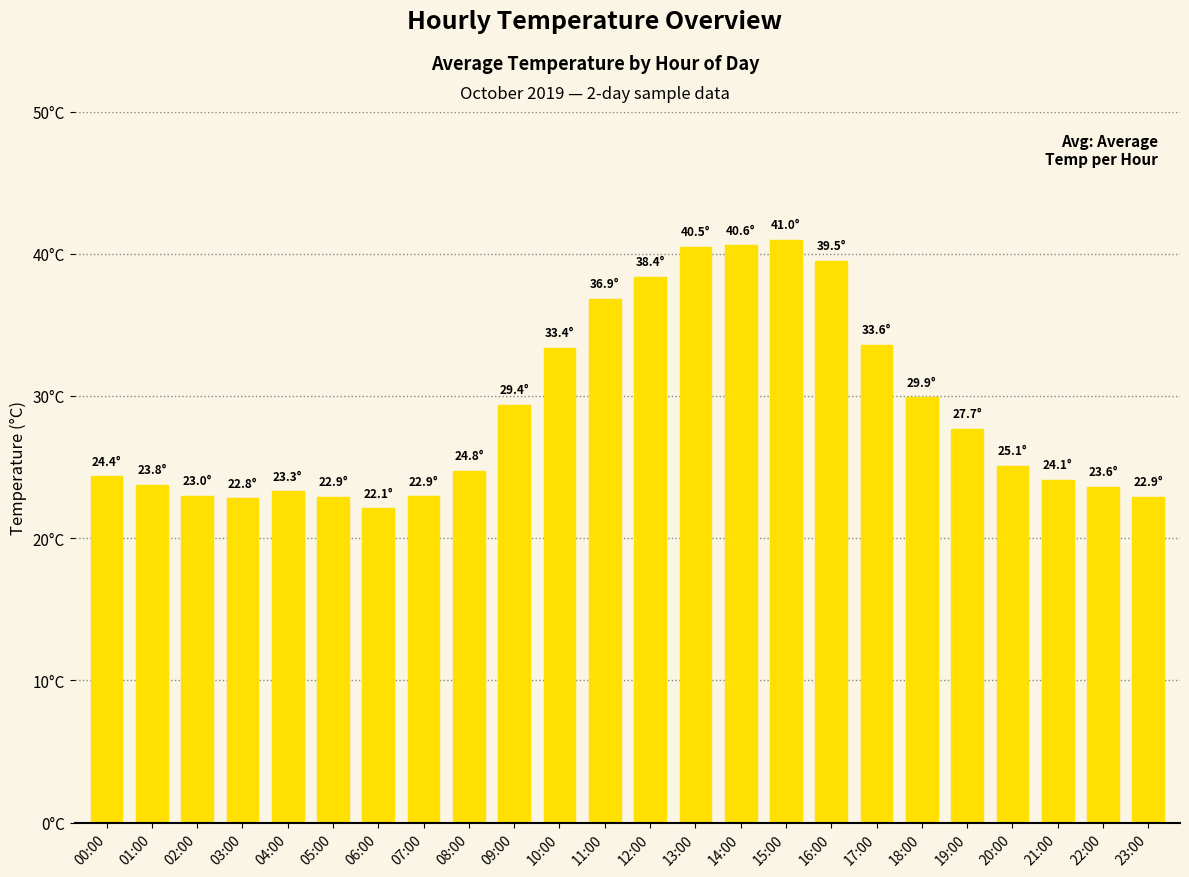

What is the sum of all values?

696.5